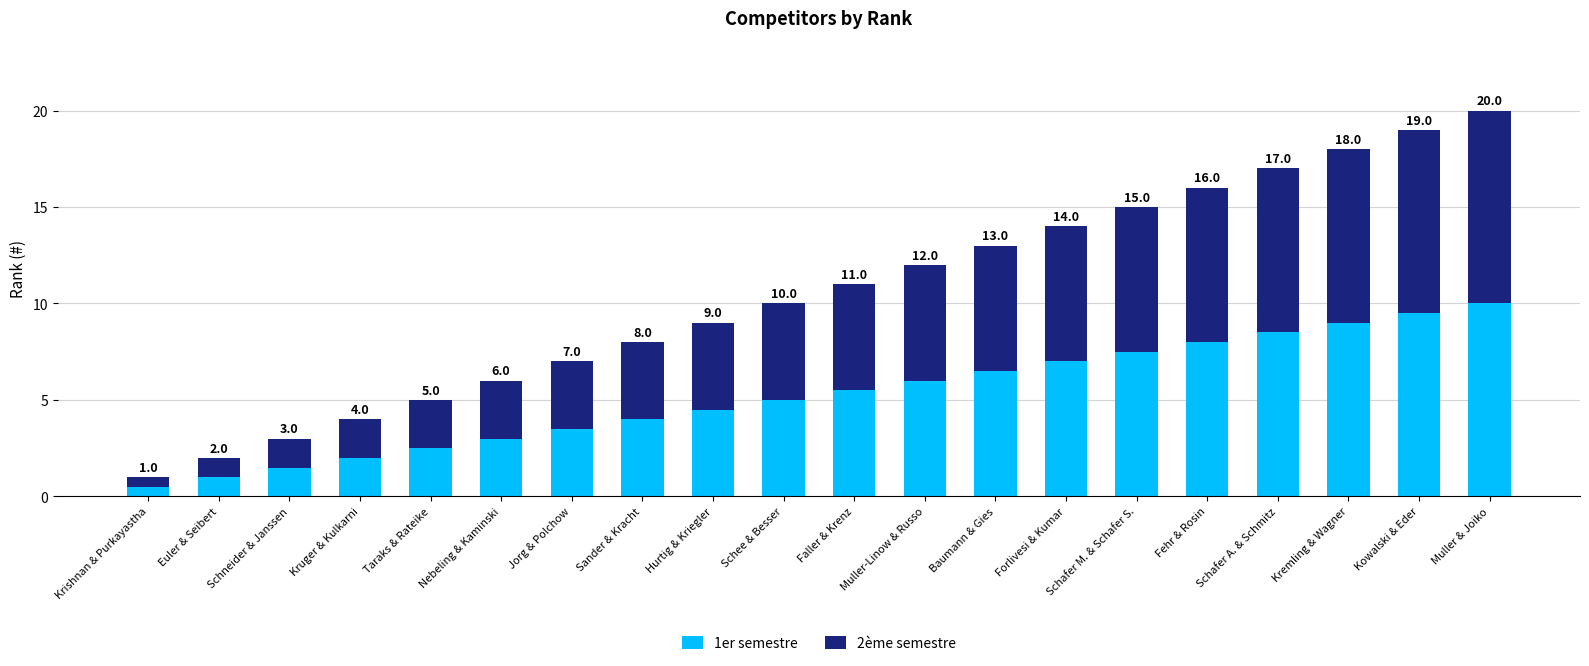

Where is 1er semestre nearest to the value 5?

Schee & Besser